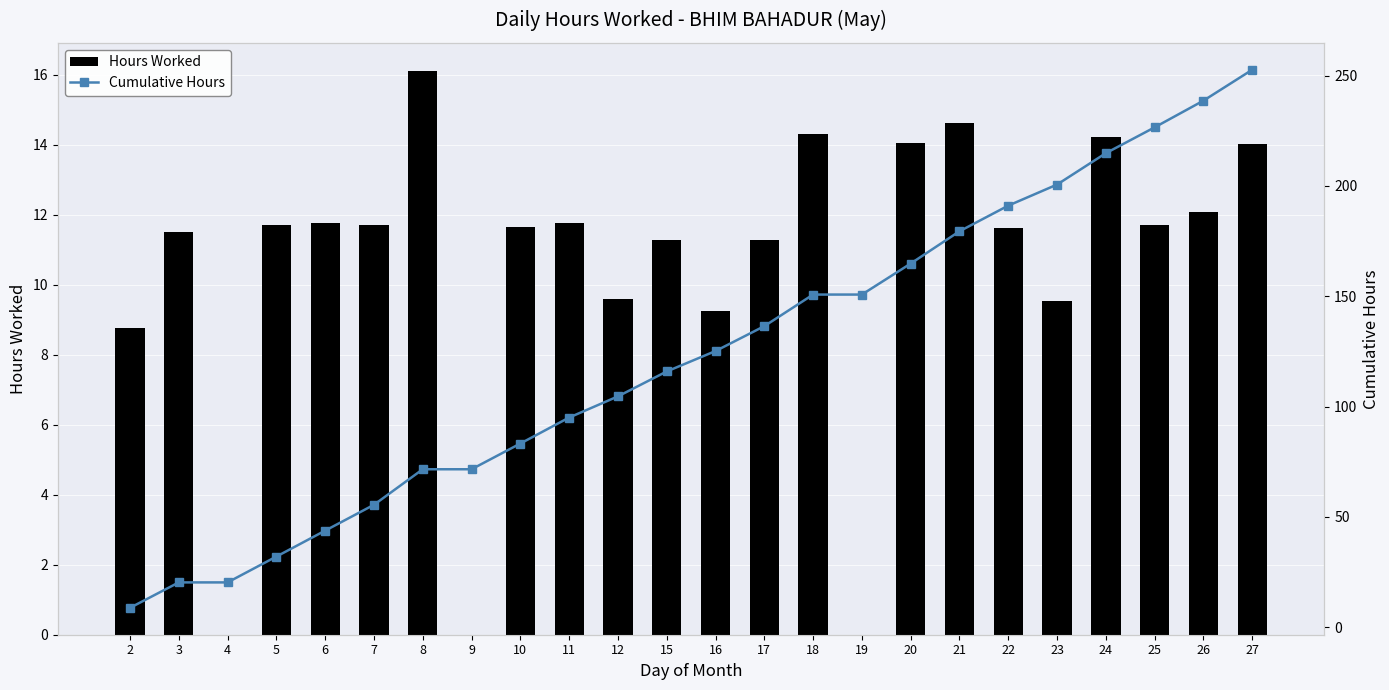

Are the bars horizontal?

No